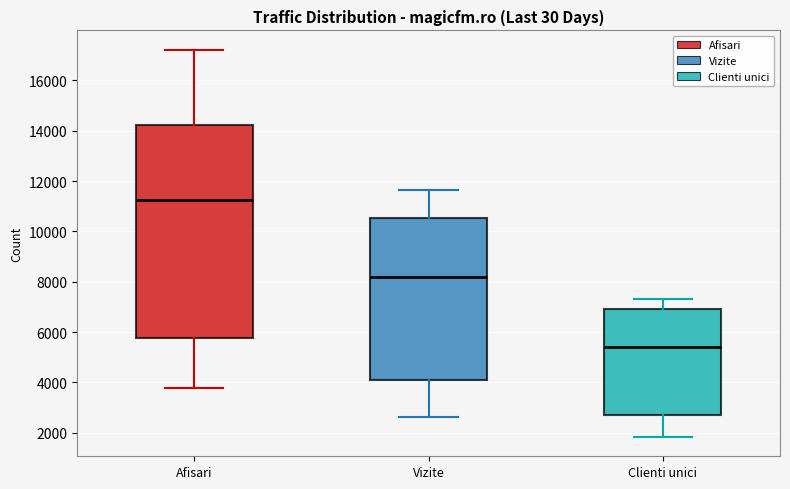

Which box is the tallest, from its lower edge to its upper edge?

Afisari